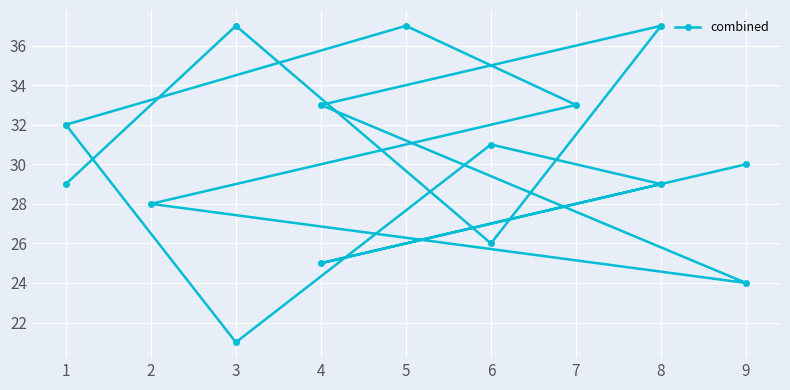

How many interior local valleys (lower than both neighbors) does the data have?

4